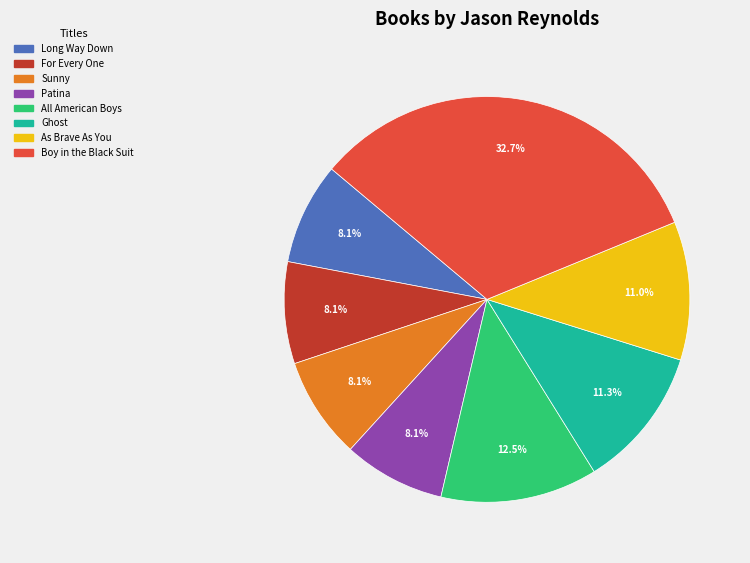

Is Patina the majority of the pie?

No